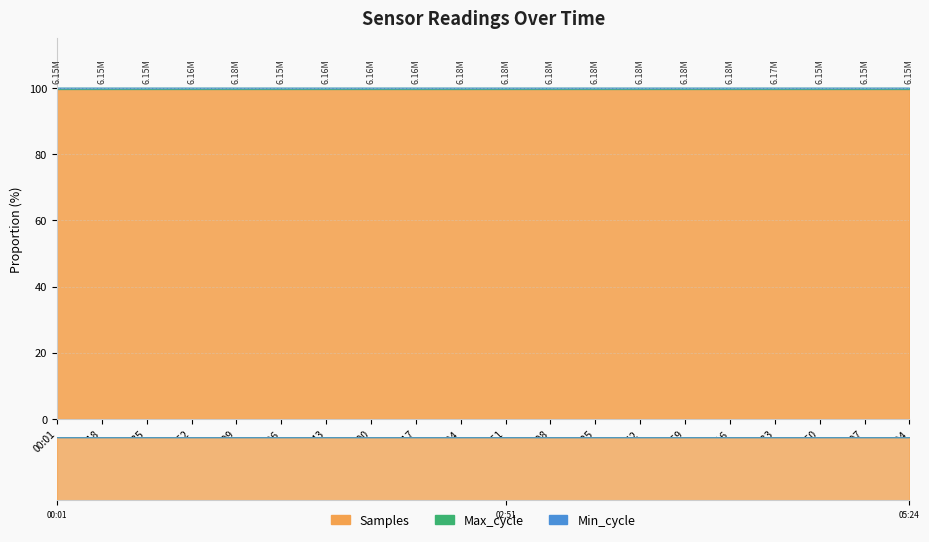

How many lines are shown in the chart?

3